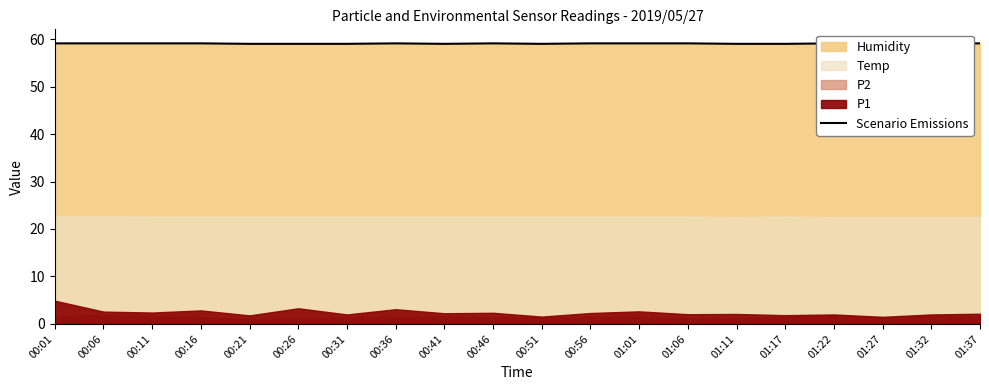

Does the chart display data point markers on the line(s)?

No